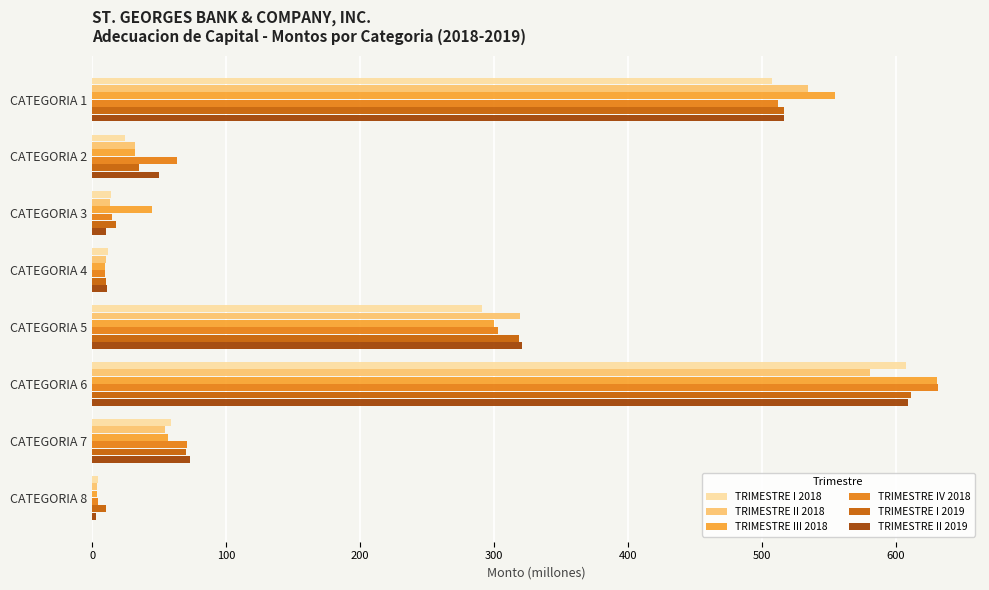

At which label is TRIMESTRE II 2018 closest to 292?

CATEGORIA 5